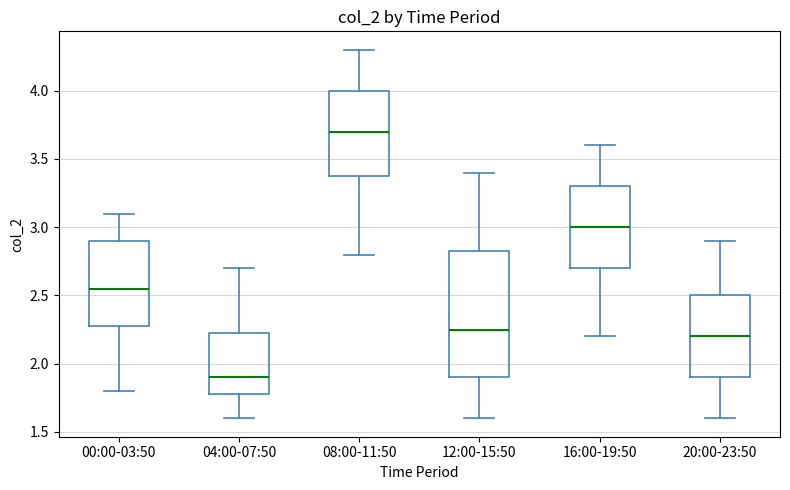

Where does the upper whisker of the box for 04:00-07:50 end on the y-axis? The values are not printed on the chart, so give them approximately, as read against the axis.

2.70